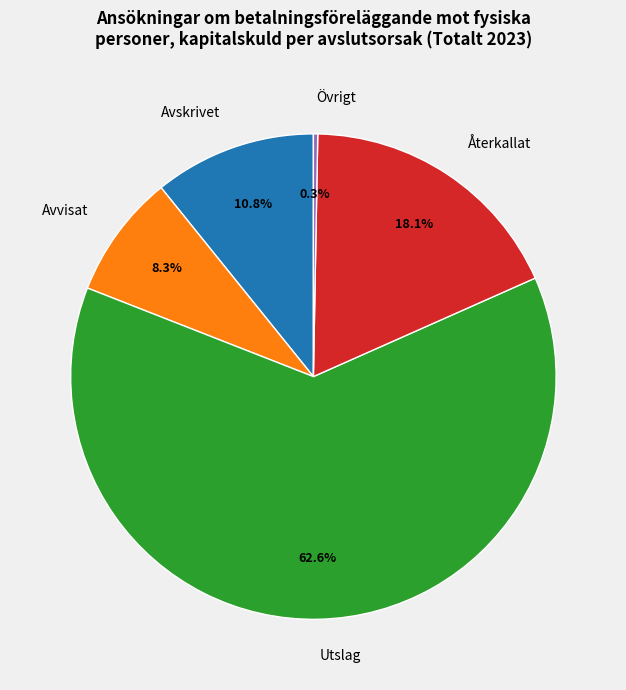

Is it true that Återkallat is 18% of the pie?

True